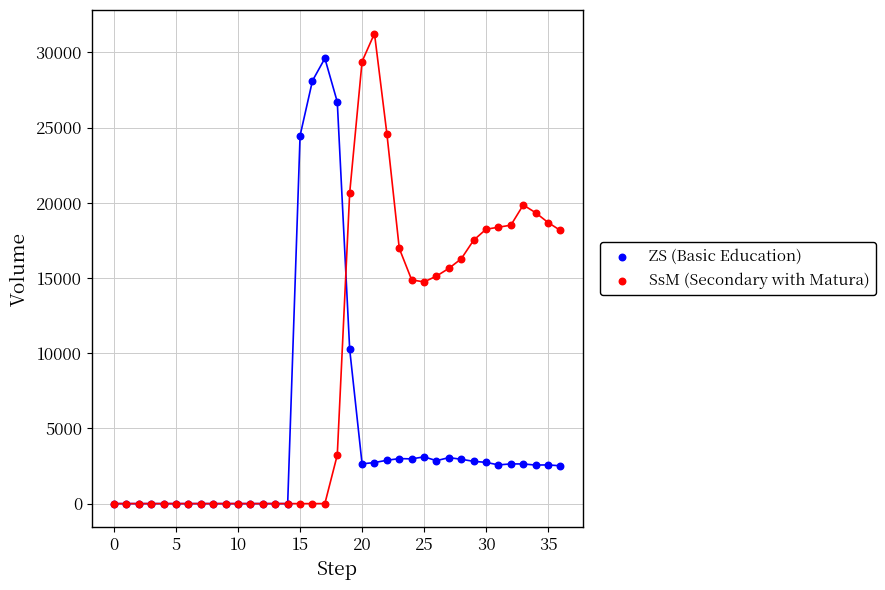

What are all the series names shown in the legend?

ZS (Basic Education), SsM (Secondary with Matura)